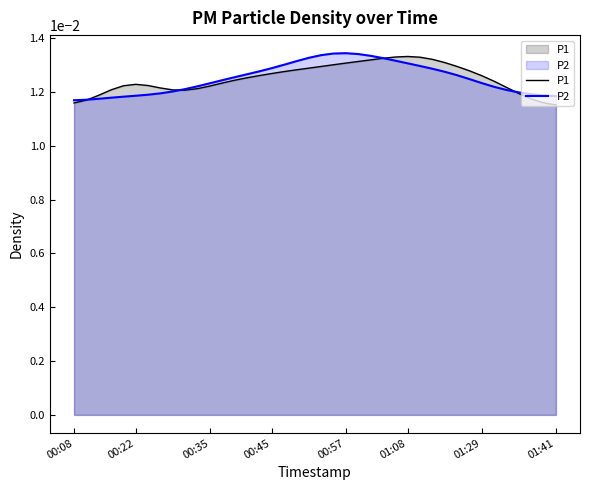

Does the chart have visible grid lines?

No